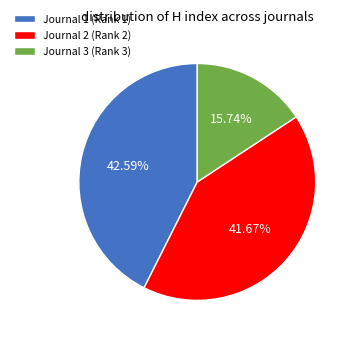

Is there any slice that represents more than half of the pie?

No